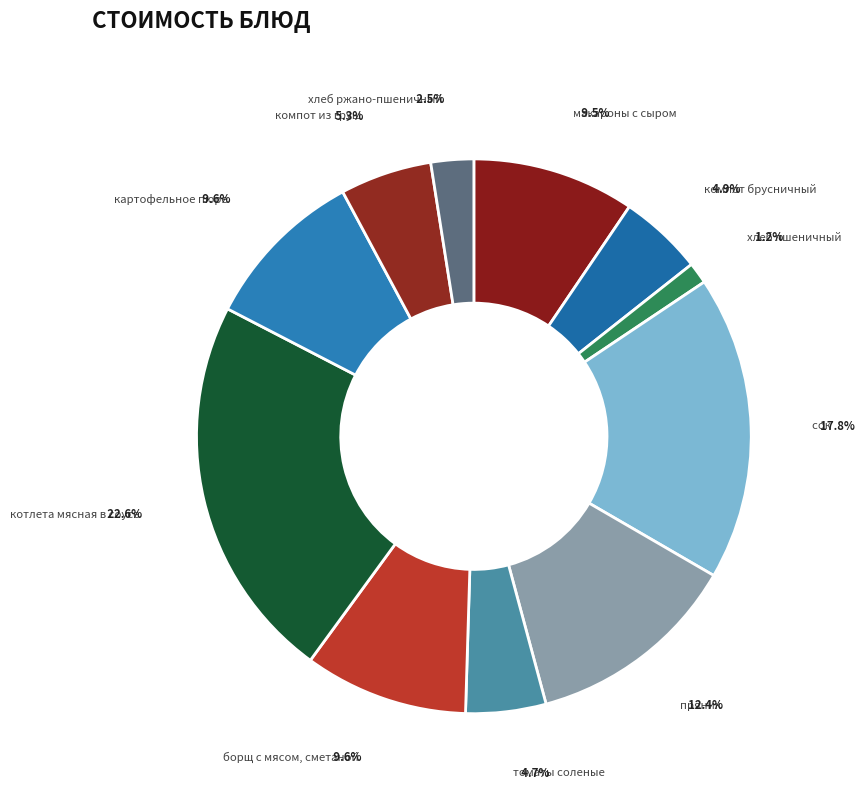

Combined, do хлеб пшеничный and компот из груш account for over 50%?

No